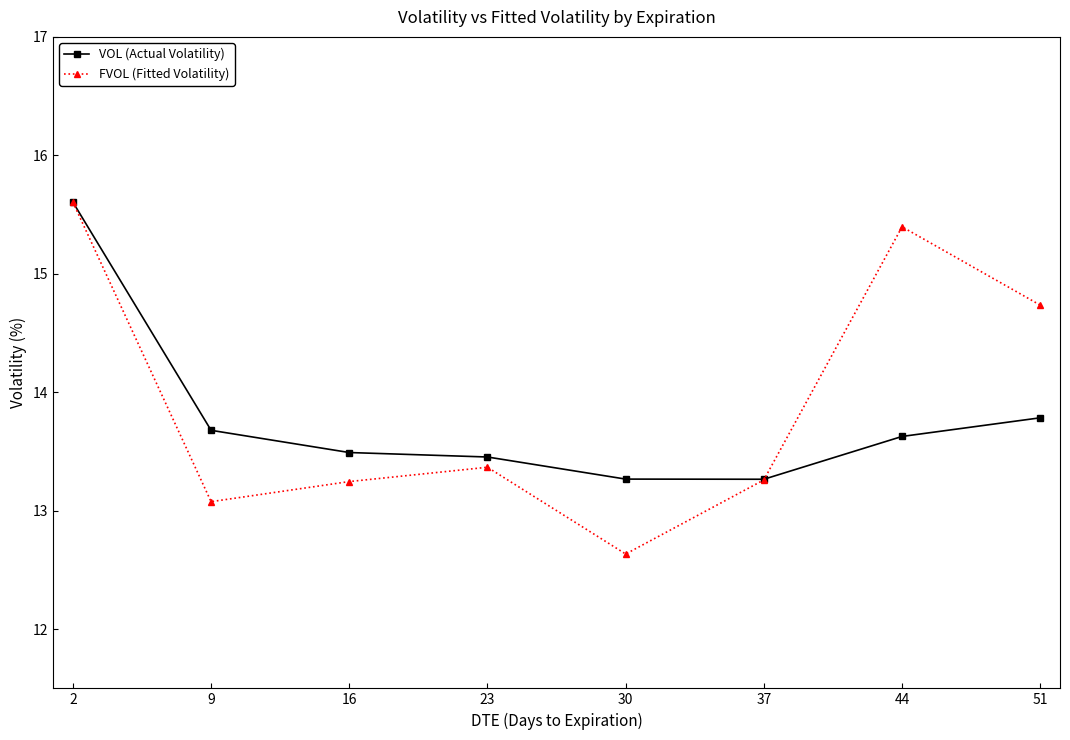

Is the value of VOL (Actual Volatility) at 30 greater than the value of FVOL (Fitted Volatility) at 51?

No